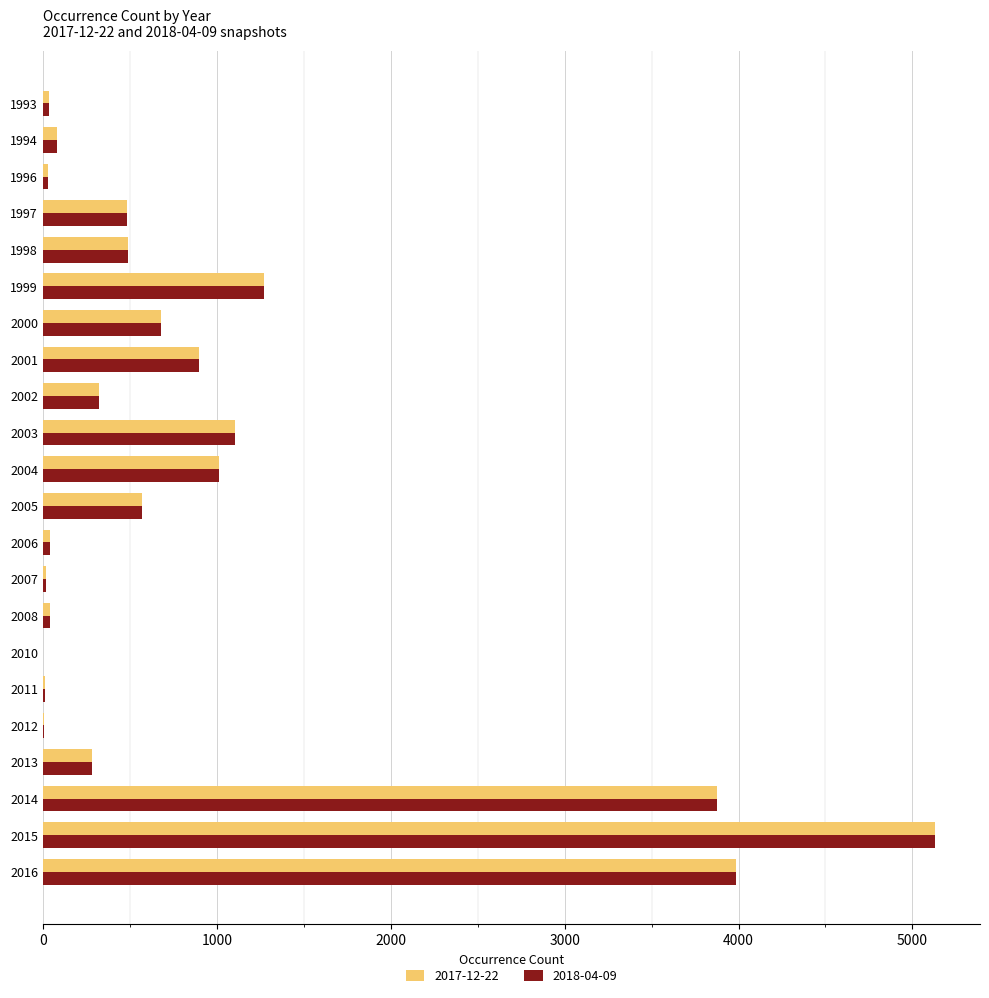

At which category is the sum across all series the highest?

2015